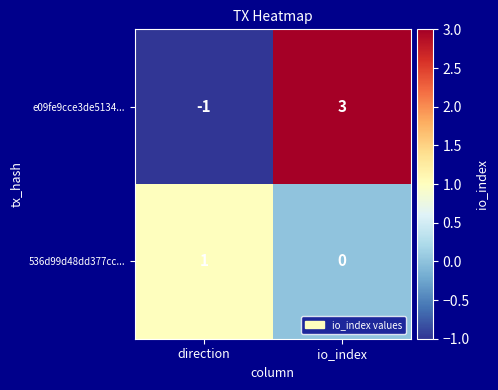

True or false: 536d99d48dd377cc... has a value of 0 at io_index.

True